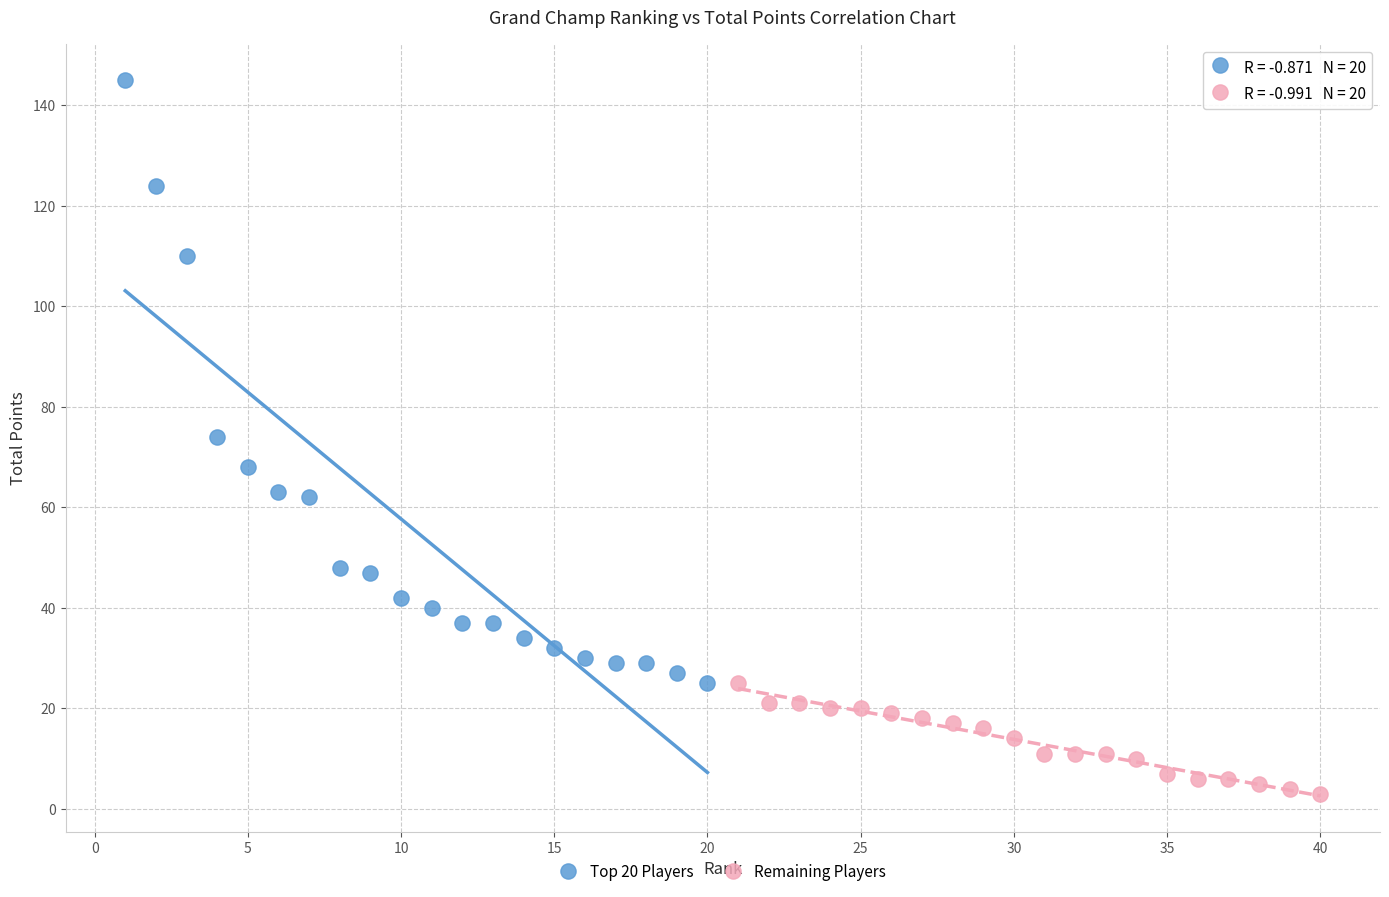

Which series has the widest spread of Y values?

Top 20 Players